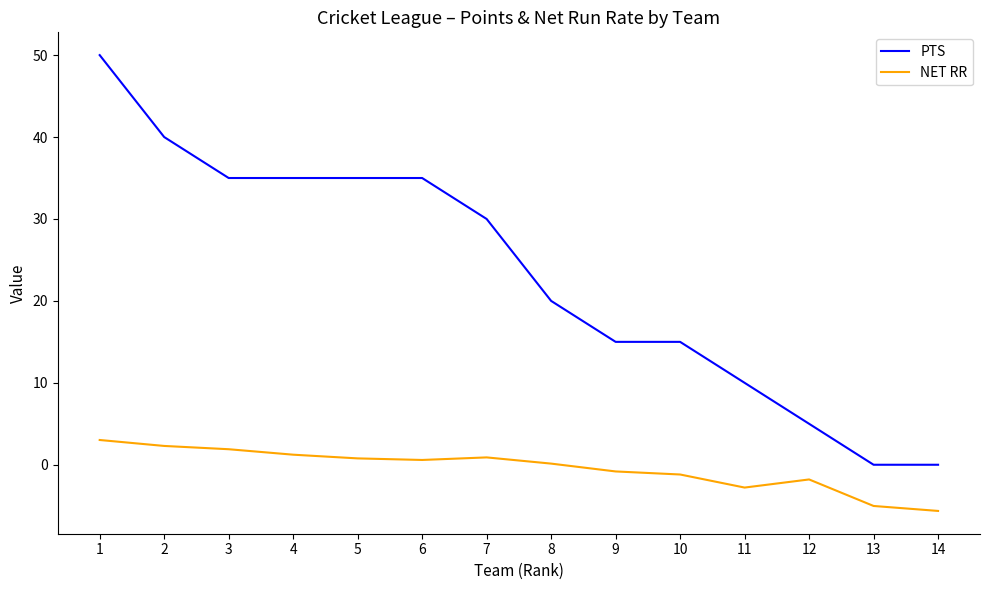

True or false: PTS and NET RR cross at least once.

False